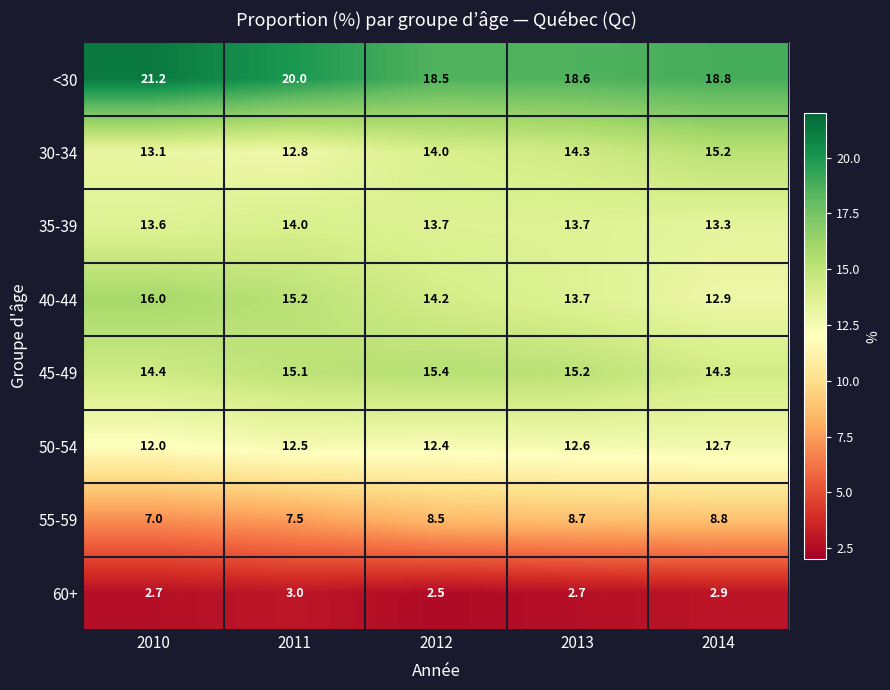

Which label corresponds to the largest value in the chart?

2010